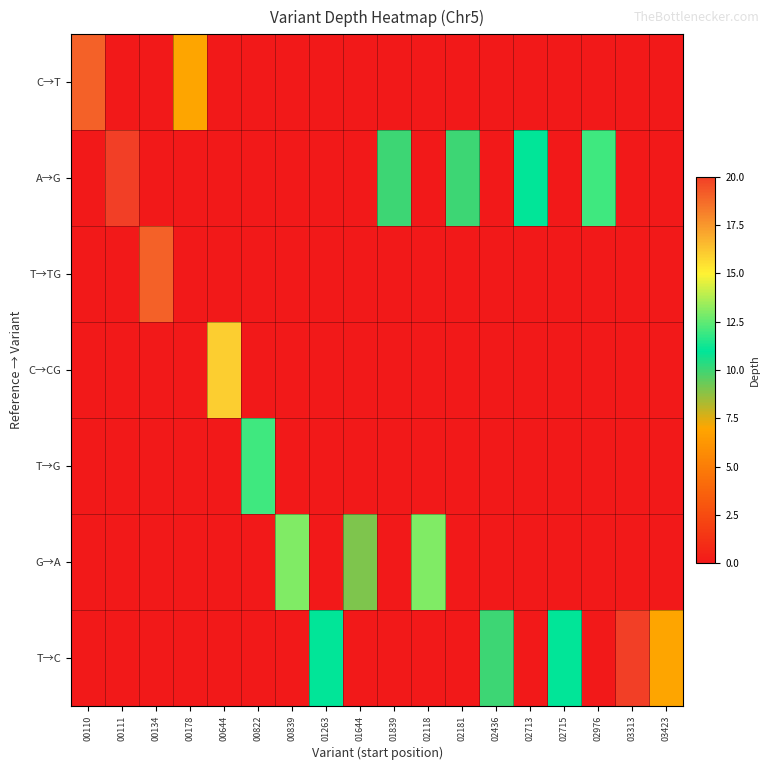

At how many categories does at least one series exceed 18?

4